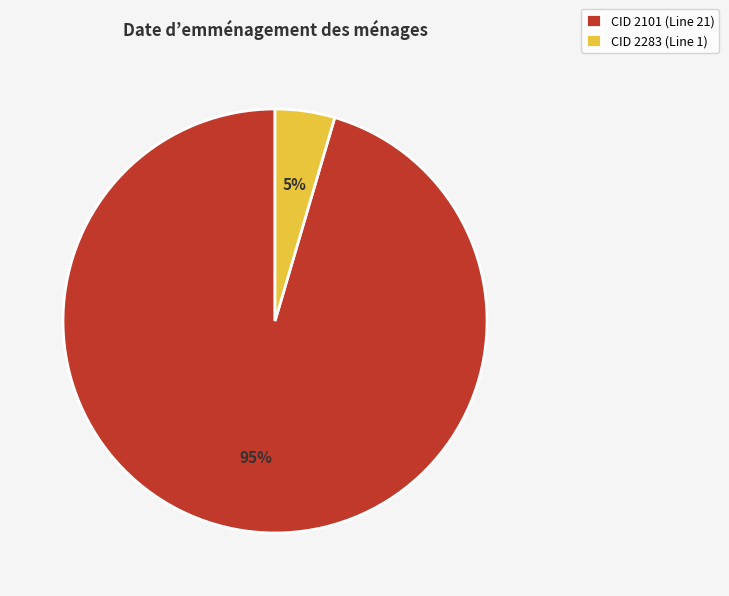

Which has a higher value, CID 2101 (Line 21) or CID 2283 (Line 1)?

CID 2101 (Line 21)